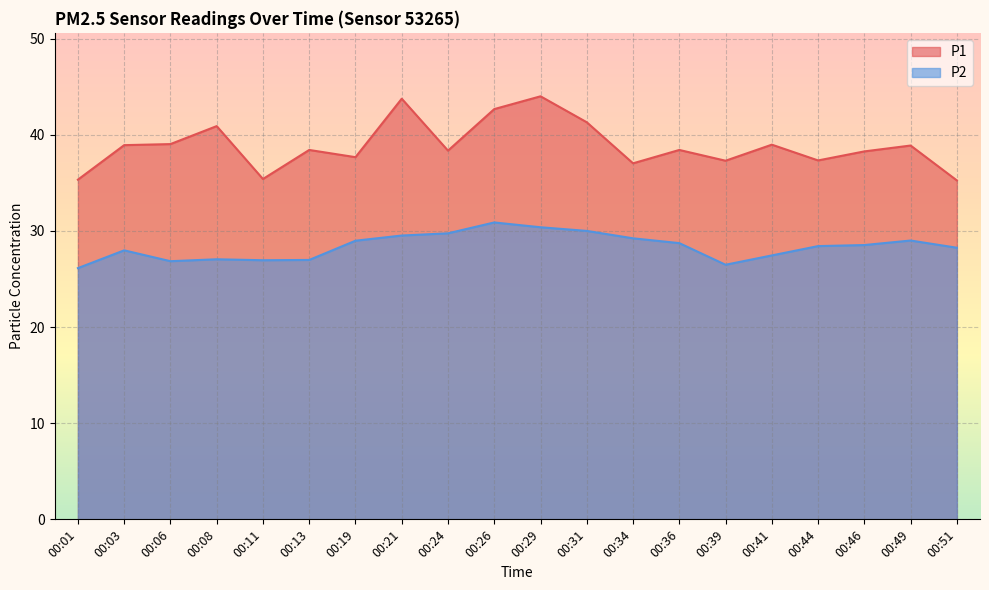

How many interior local valleys does the P1 series have?

6